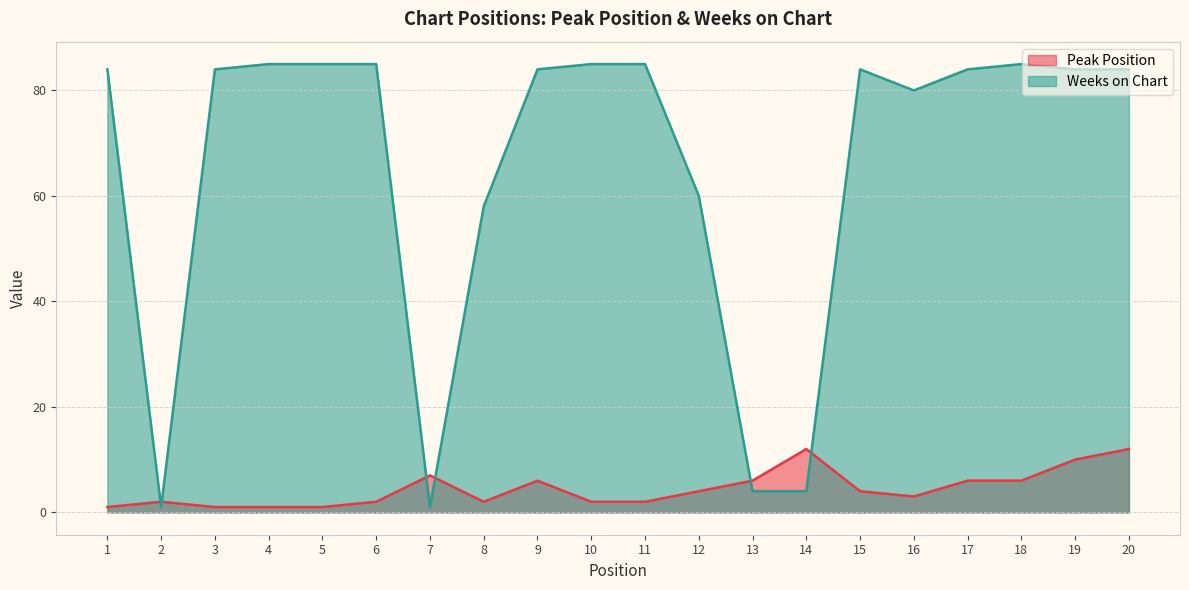

Which series has the largest range (max minus min)?

Weeks on Chart